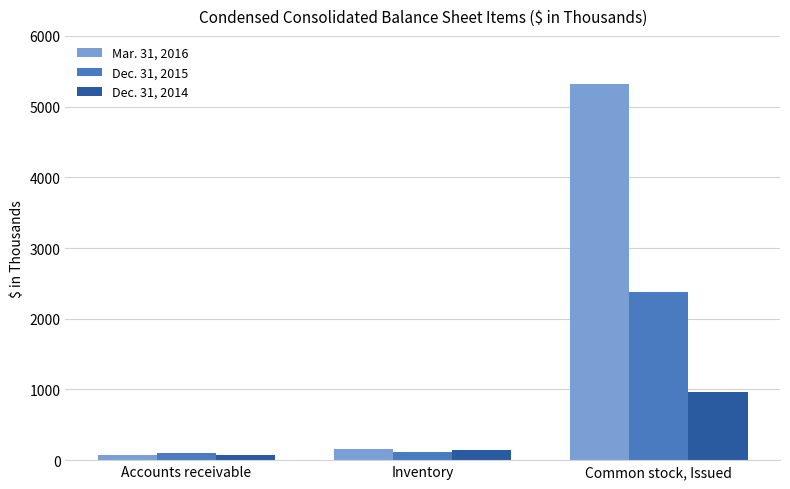

At which label is Mar. 31, 2016 closest to 2698?

Inventory